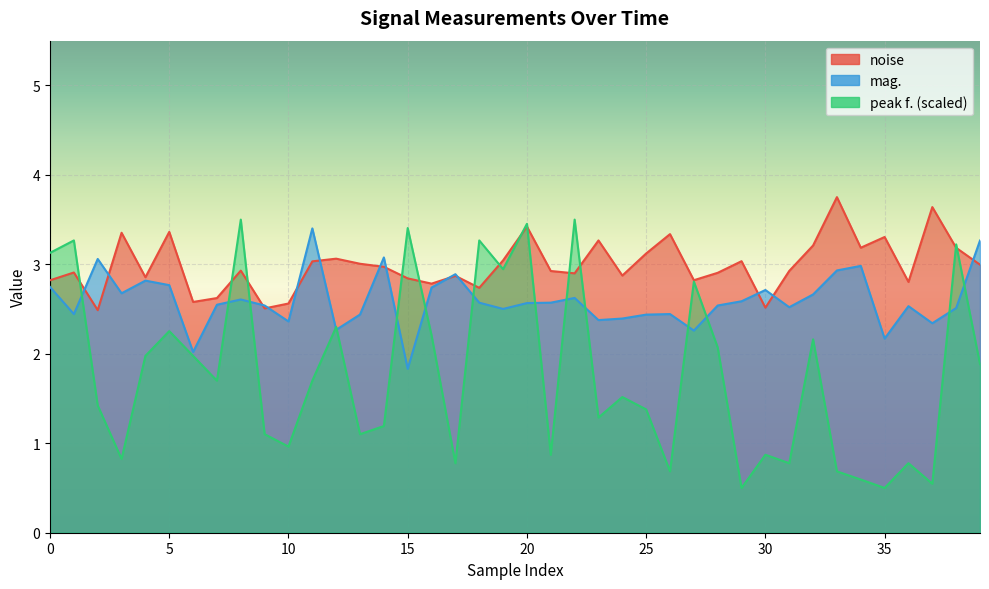

At which label is noise closest to 3?

39